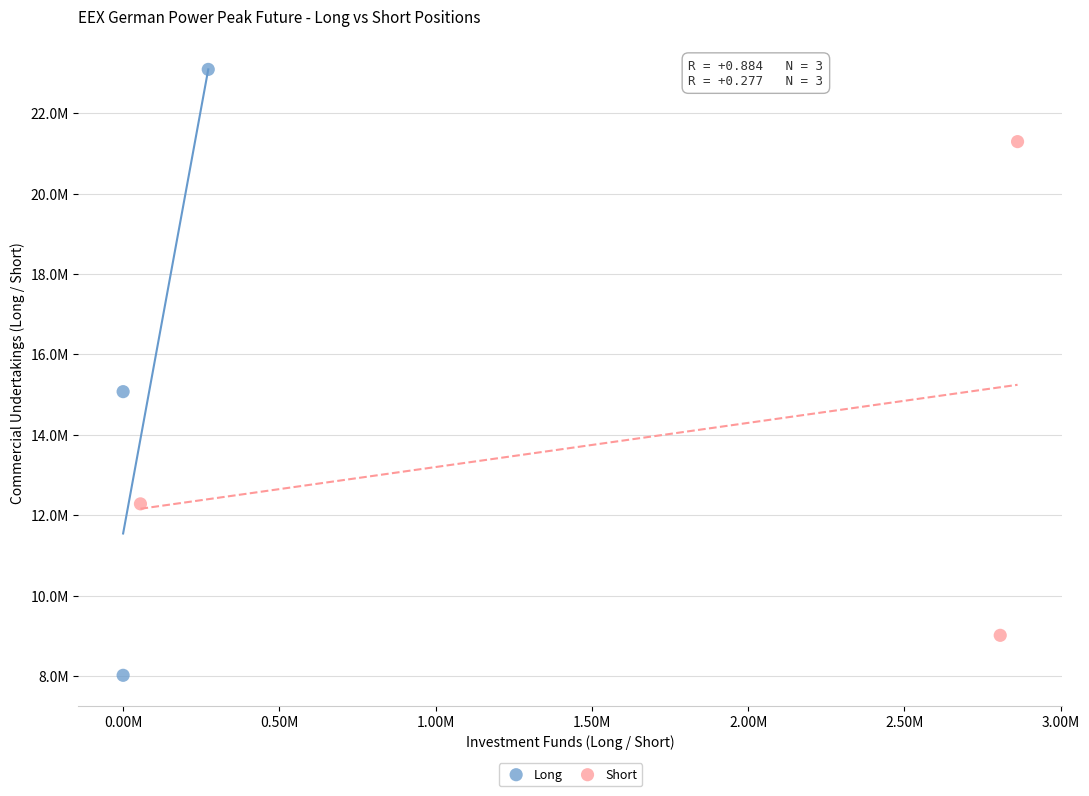

What are all the series names shown in the legend?

Long, Short